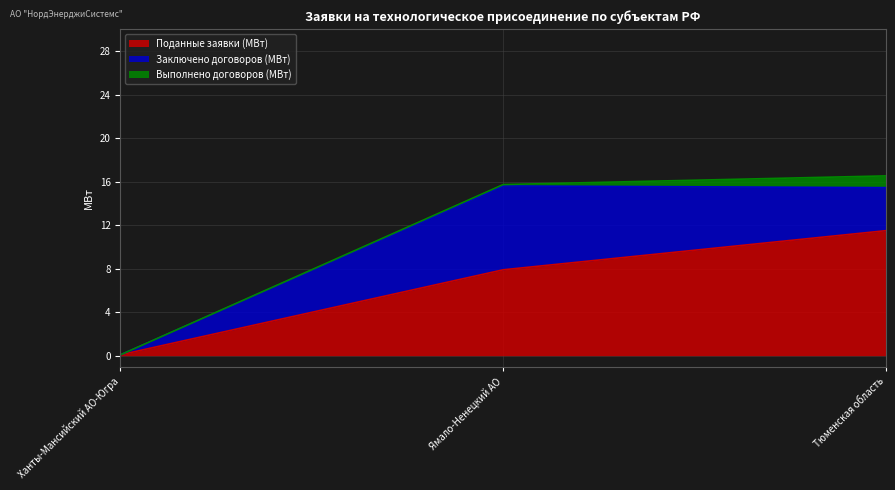

Reading right to left, extract all data points from this chart.

Поданные заявки (МВт): Тюменская область=11.5	Ямало-Ненецкий АО=7.9	Ханты-Мансийский АО-Югра=0.1
Заключено договоров (МВт): Тюменская область=4.0	Ямало-Ненецкий АО=7.7	Ханты-Мансийский АО-Югра=0.0
Выполнено договоров (МВт): Тюменская область=1.1	Ямало-Ненецкий АО=0.1	Ханты-Мансийский АО-Югра=0.0